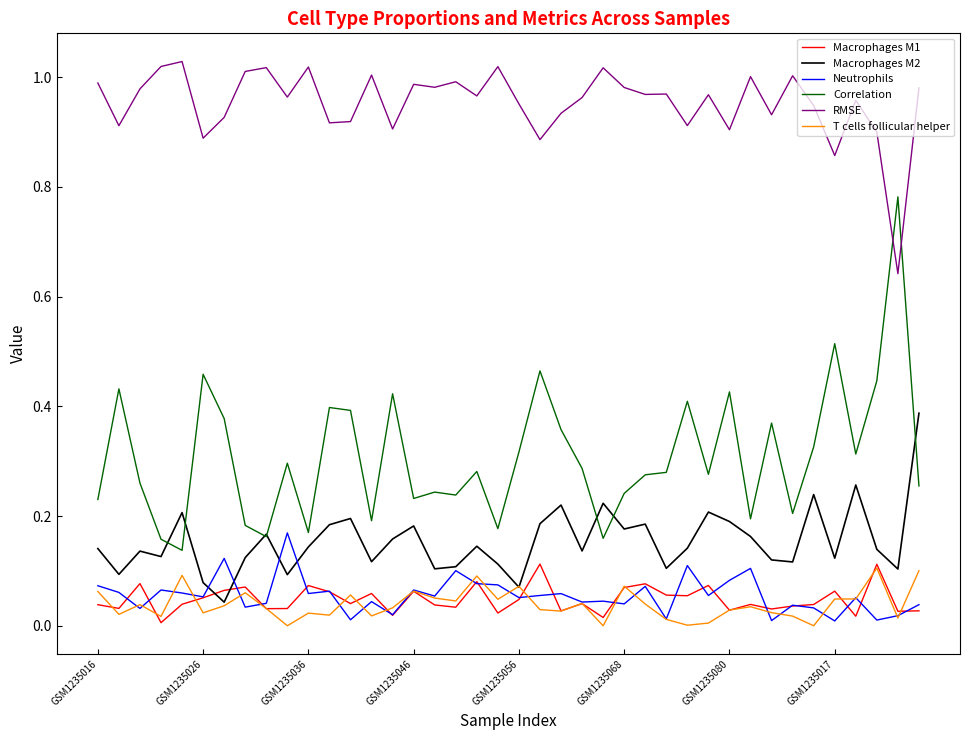

Which series has the largest total across all categories?

RMSE